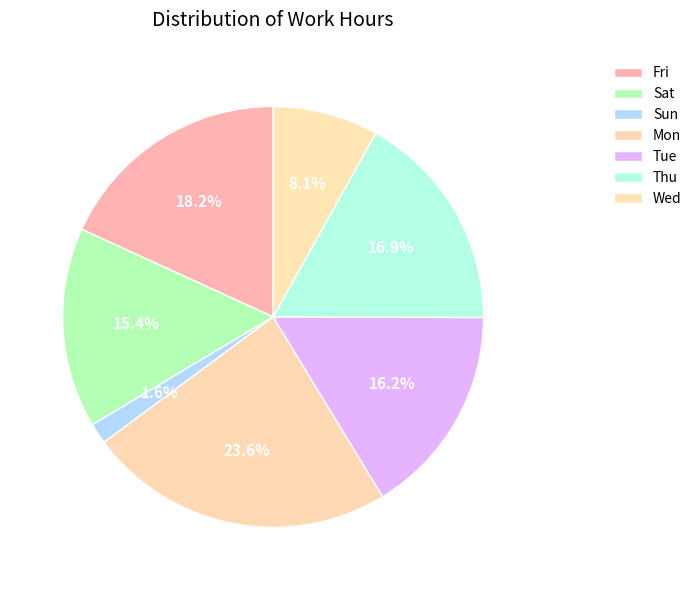

Is there any slice that represents more than half of the pie?

No